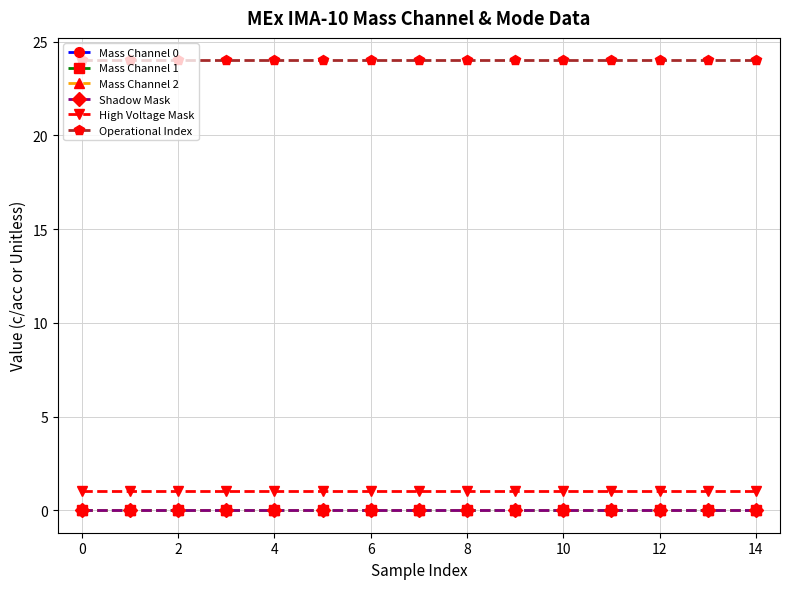

Does the chart have visible grid lines?

Yes